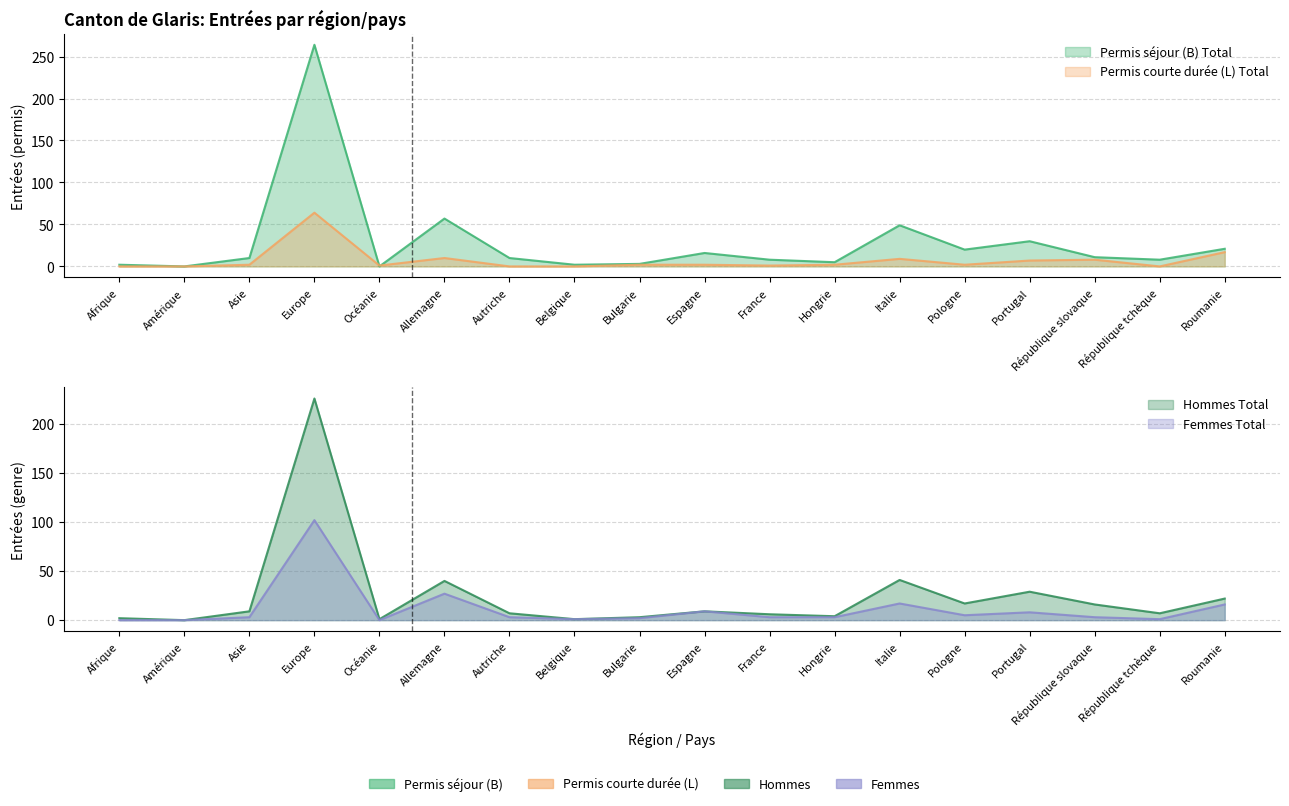

True or false: Femmes Total and Permis séjour (B) Total cross at least once.

False